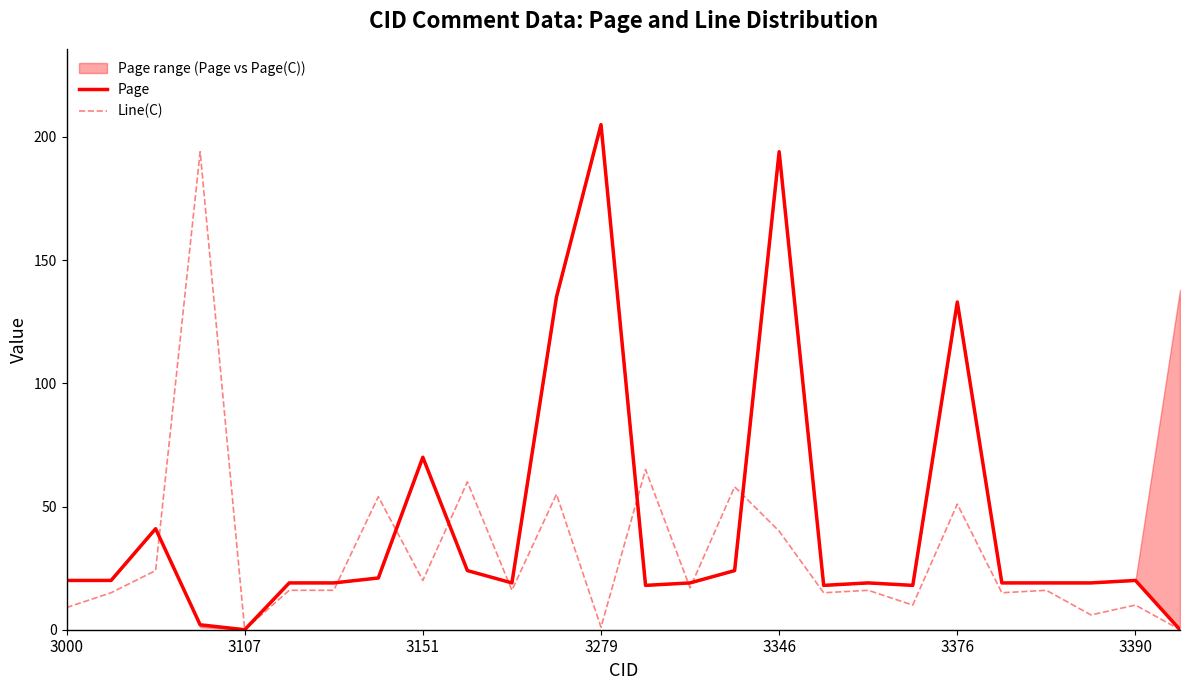

Is it true that Line(C) equals 11 at 3151?

False